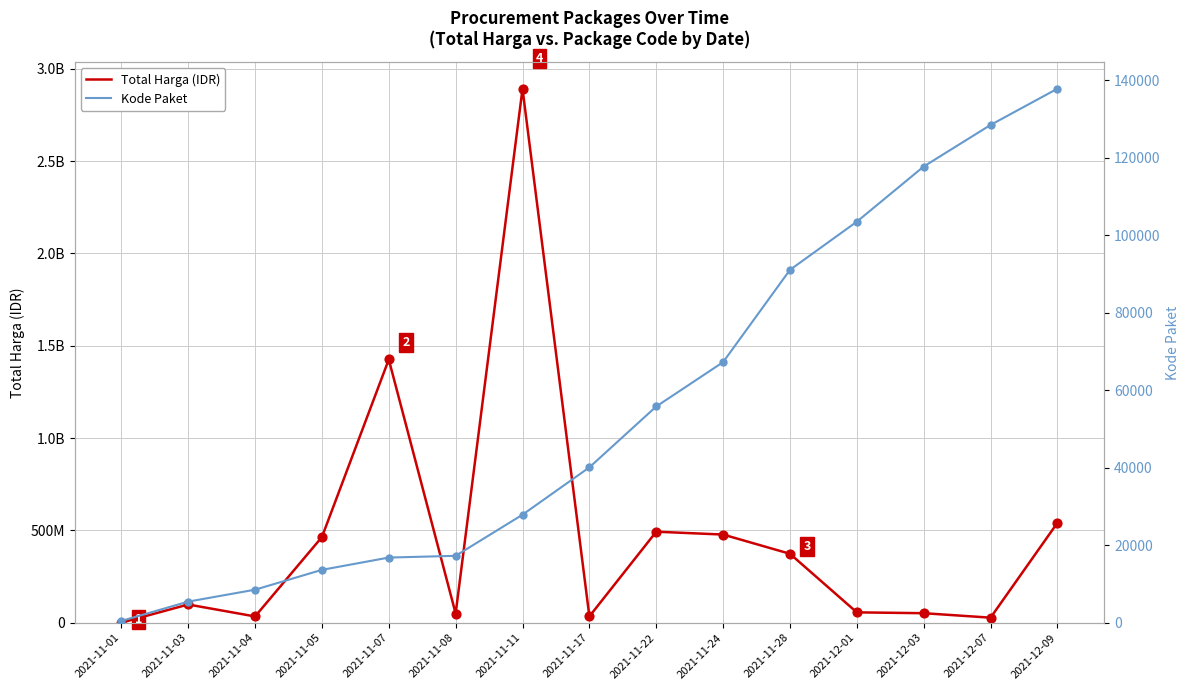

Which series reaches the maximum Y coordinate?

Total Harga (IDR)